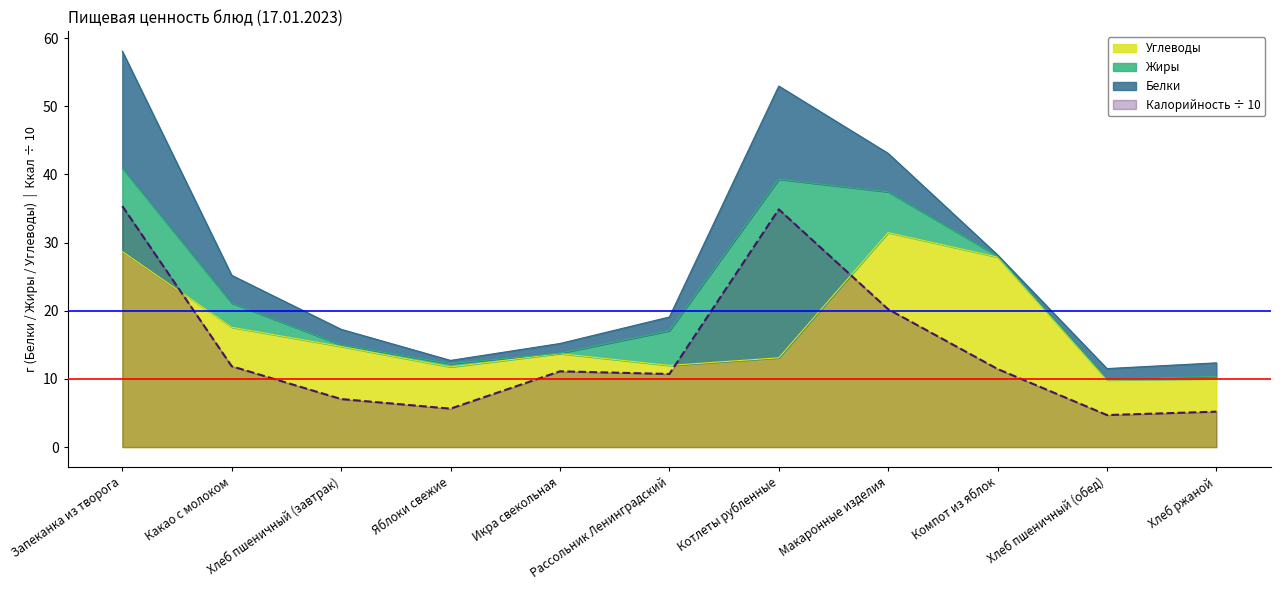

At how many categories does at least one series exceed 16?

5